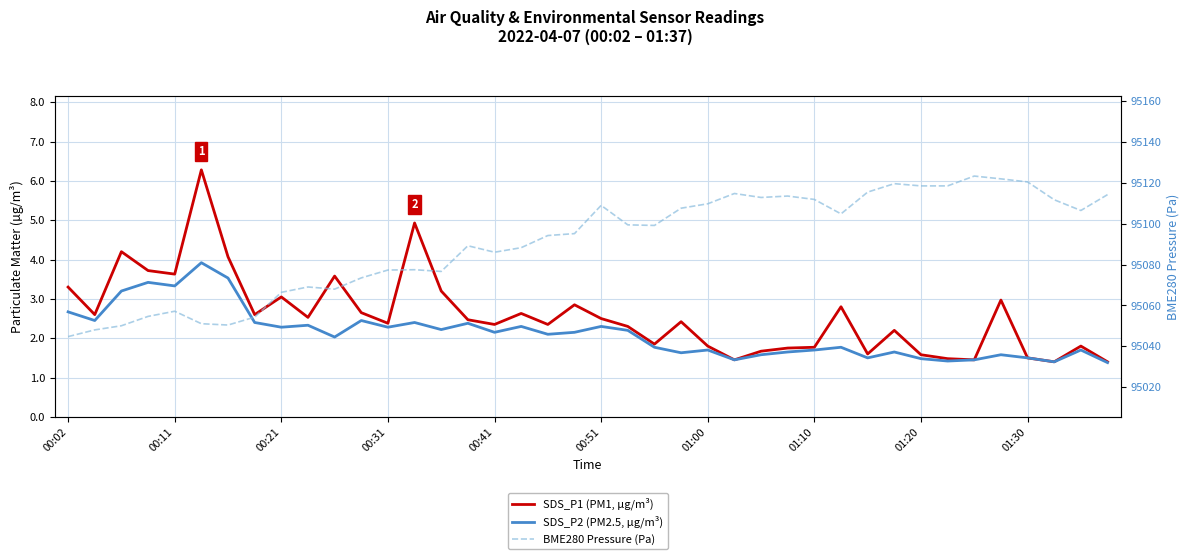

What is the total value across all series at 25?

95117.7